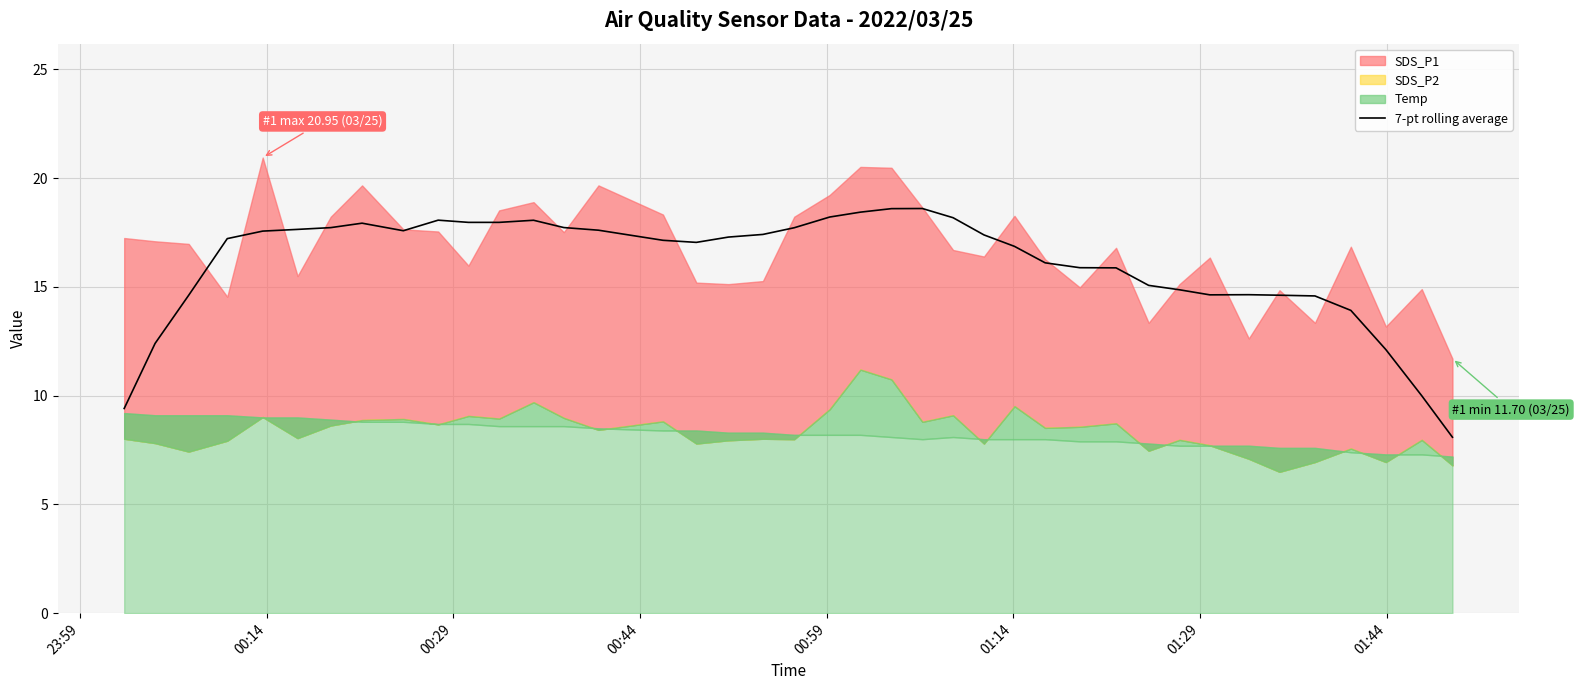

What is the lowest value of the 7-pt rolling average series?

8.1